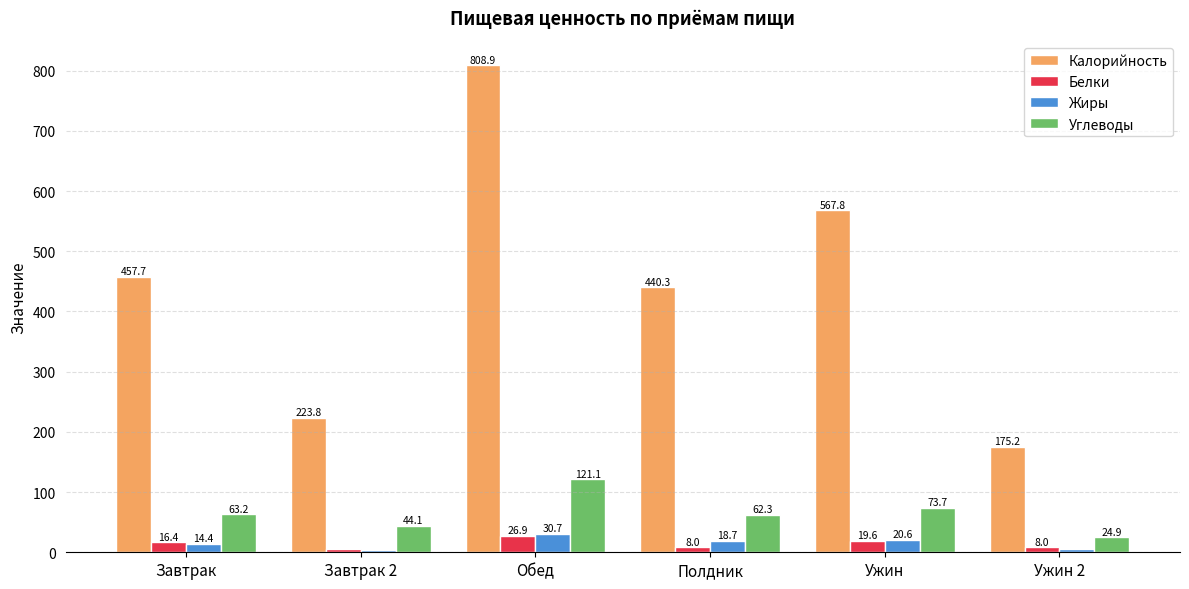

What is the average value of the Калорийность series?

445.6